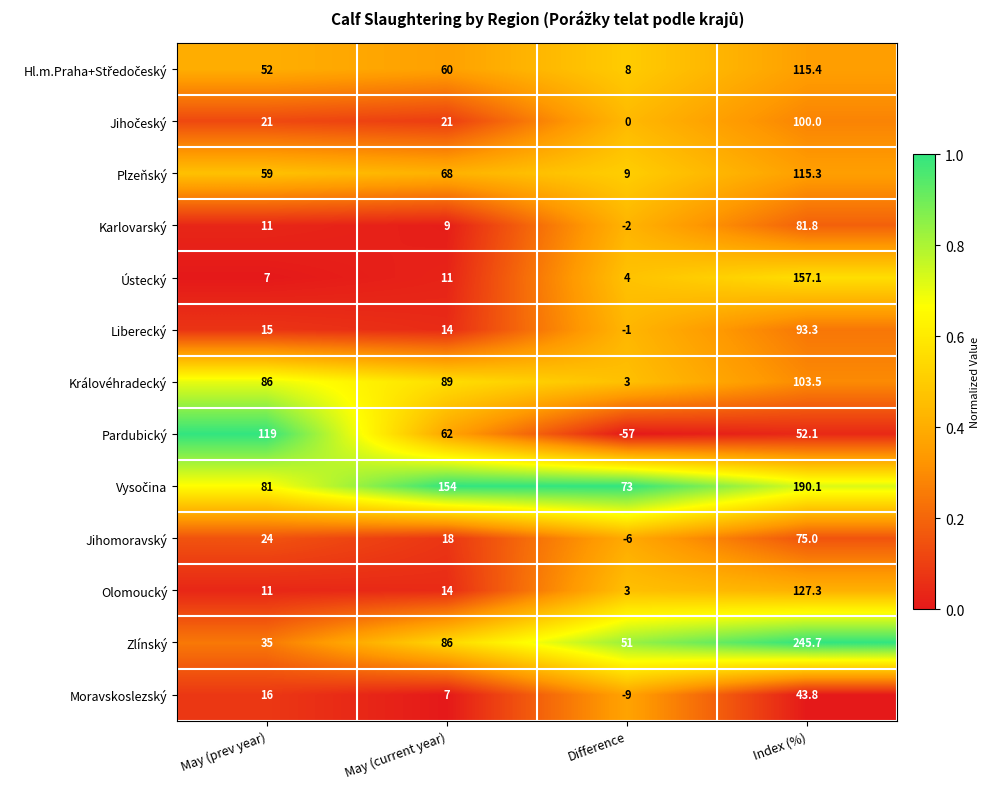

What is the sum of the Moravskoslezský values at Difference and May (prev year)?

7.0